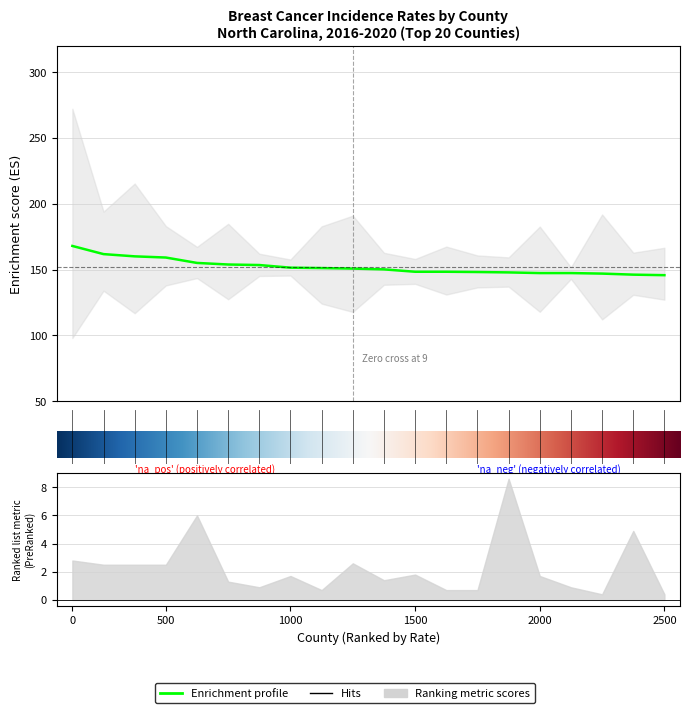

True or false: Age-Adjusted Rate and Upper 95% CI intersect in this chart.

False